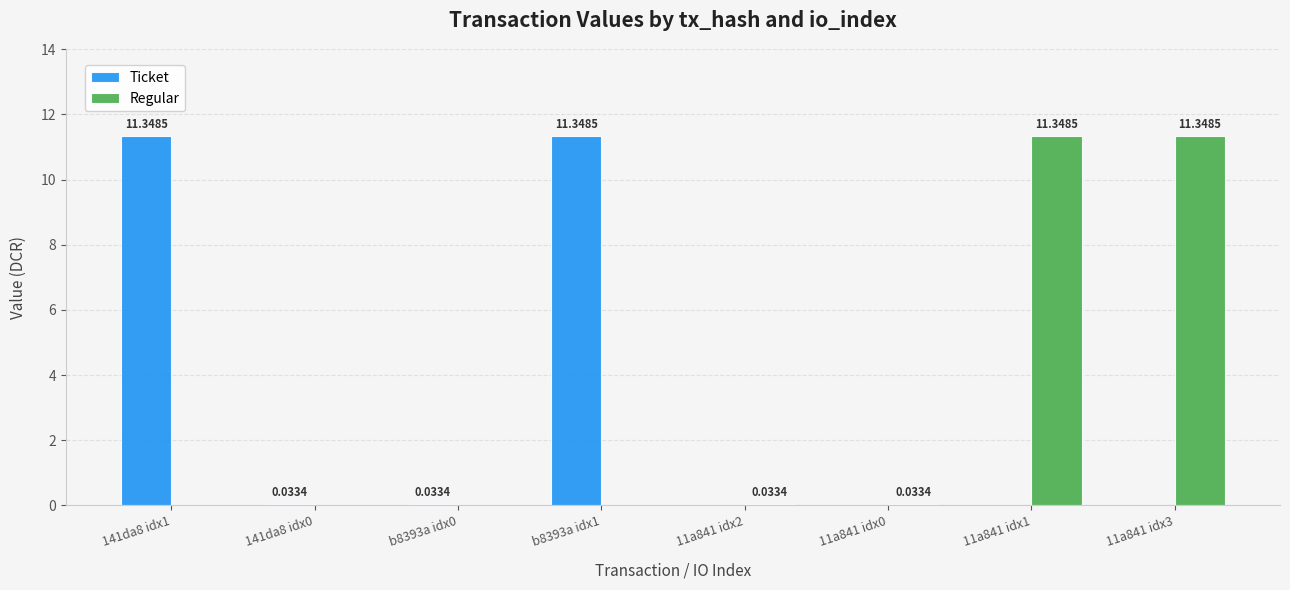

What is the sum of the Regular values at b8393a idx1 and 11a841 idx3?

11.3